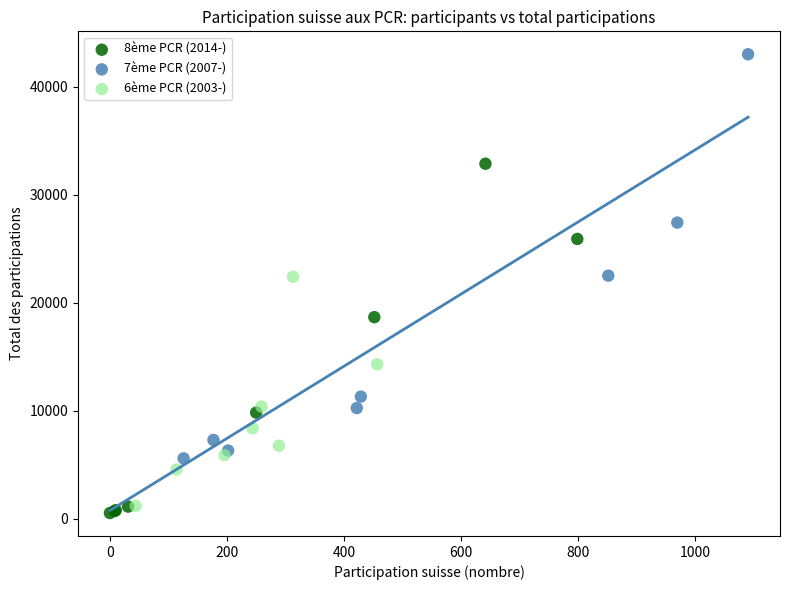

Which series reaches the minimum Y coordinate?

8ème PCR (2014-)